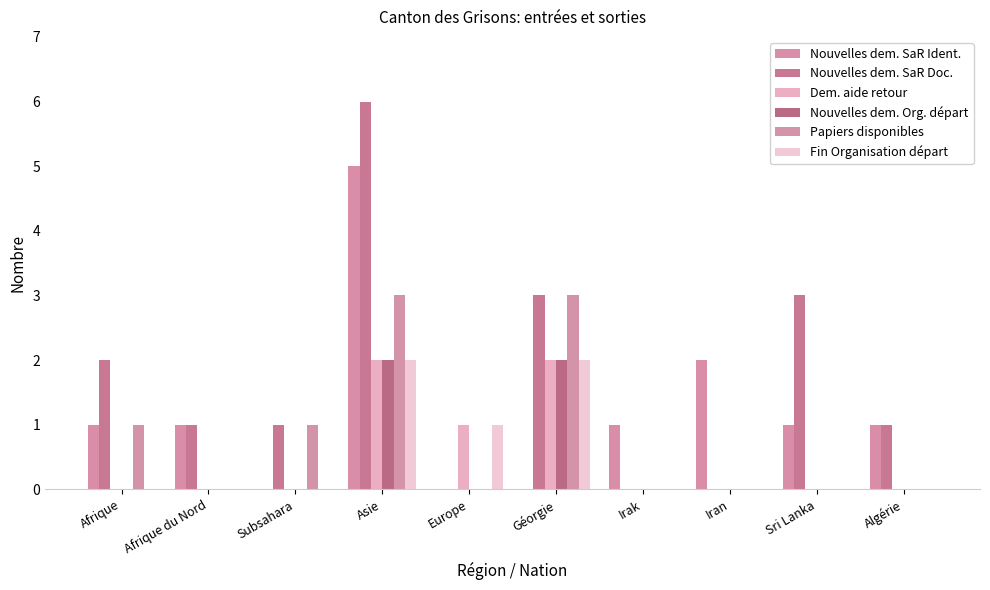

List the series in order of their peak value, lowest first.

Dem. aide retour, Nouvelles dem. Org. départ, Fin Organisation départ, Papiers disponibles, Nouvelles dem. SaR Ident., Nouvelles dem. SaR Doc.